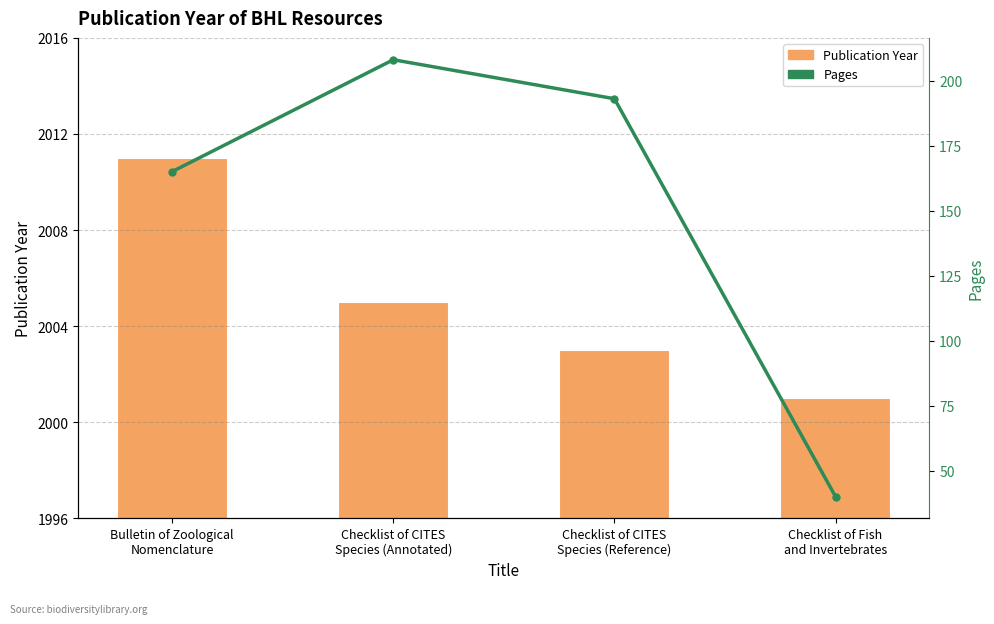

What is the sum of all Publication Year values?

8020